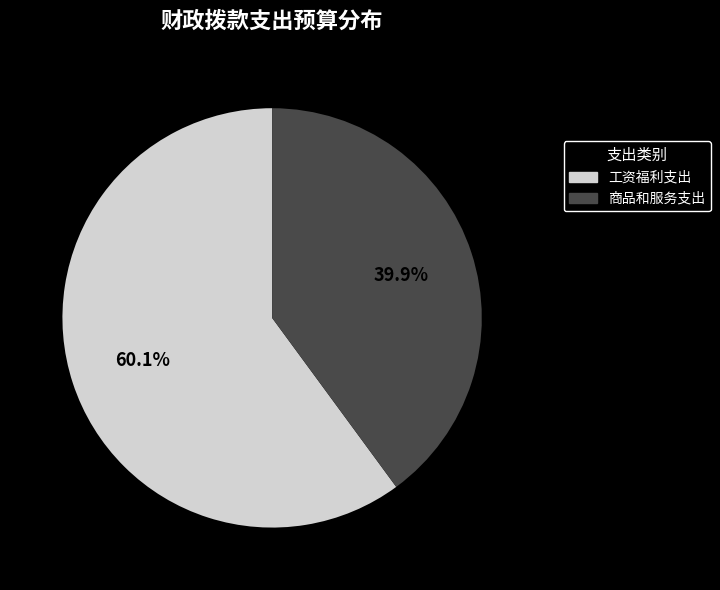

Combined, what portion of the pie is 商品和服务支出 and 工资福利支出?

100.0%